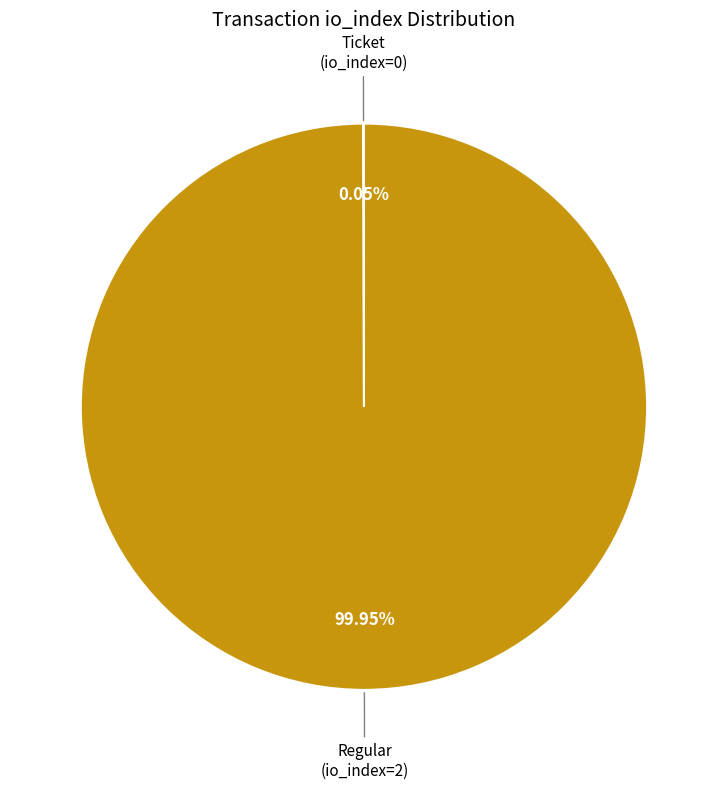

Is there any slice that represents more than half of the pie?

Yes